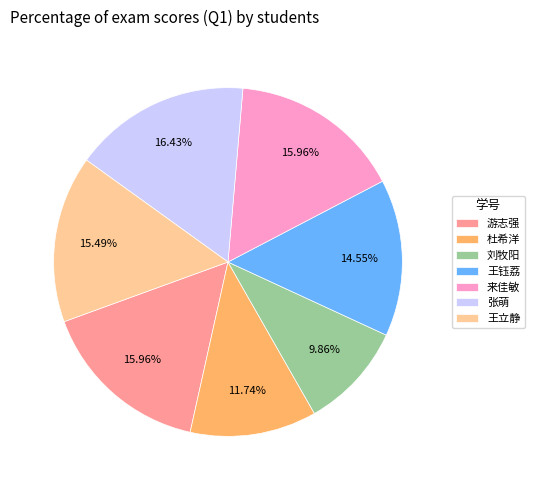

How many segments does this pie chart have?

7